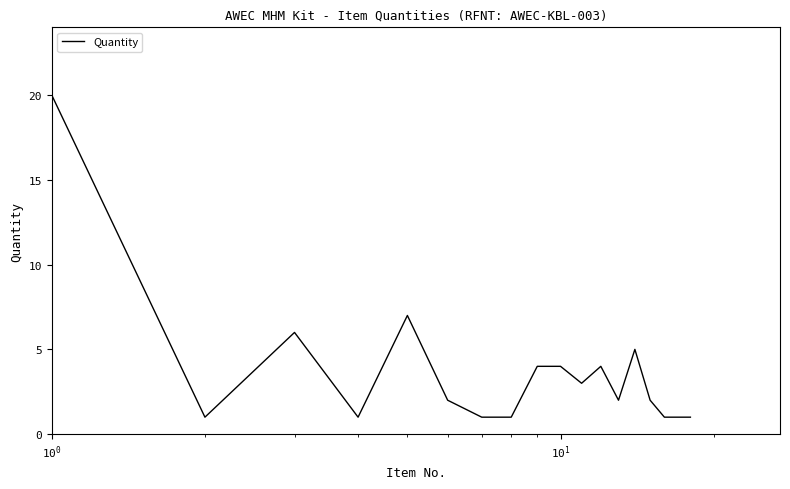

What is the greatest value displayed?

20